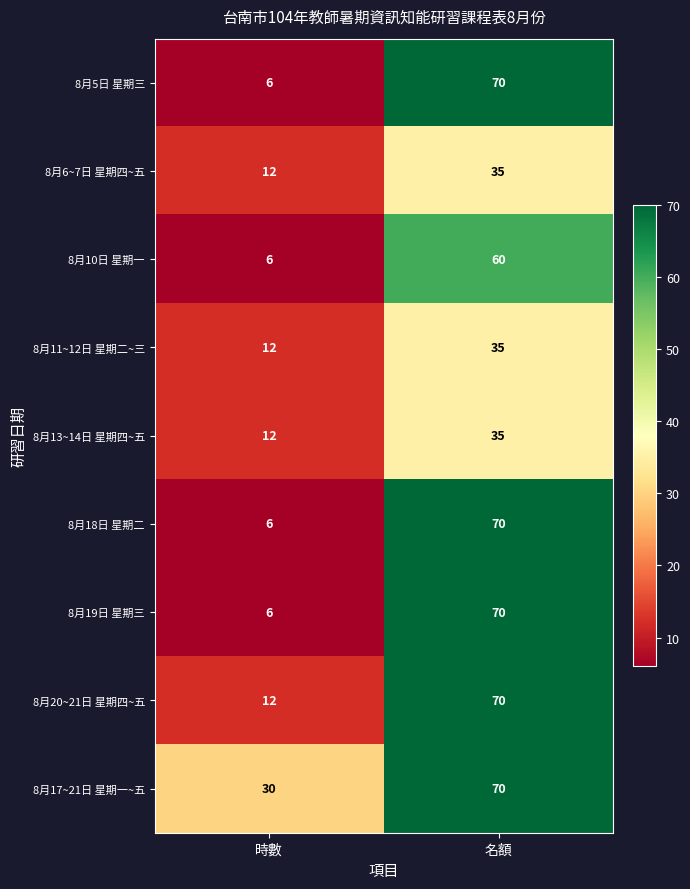

Reading right to left, extract all data points from this chart.

8月5日 星期三: 70	6
8月6~7日 星期四~五: 35	12
8月10日 星期一: 60	6
8月11~12日 星期二~三: 35	12
8月13~14日 星期四~五: 35	12
8月18日 星期二: 70	6
8月19日 星期三: 70	6
8月20~21日 星期四~五: 70	12
8月17~21日 星期一~五: 70	30